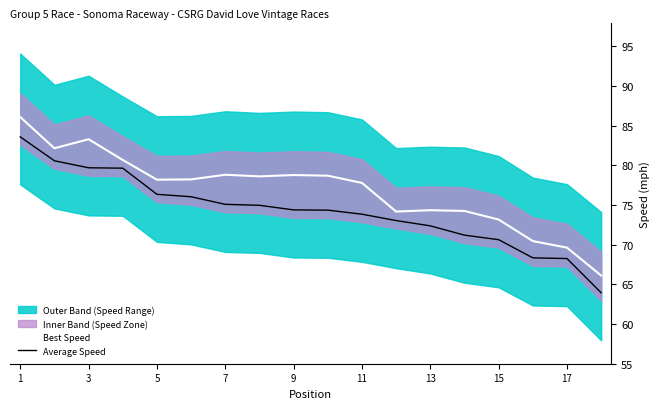

What is the value of the Average Speed point at the 15th from the left?

70.6